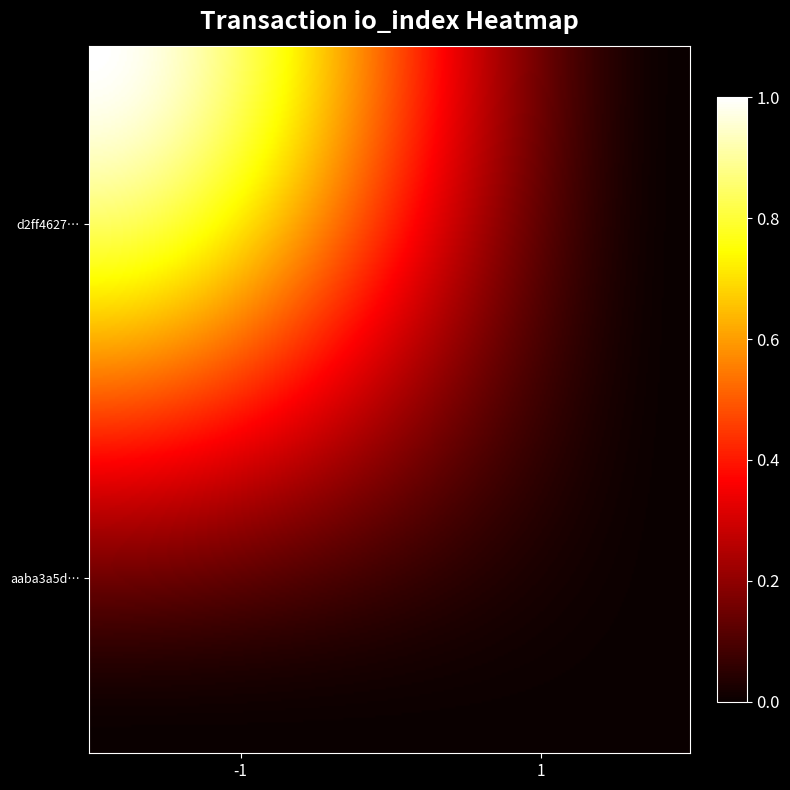

What is the difference between the highest and lowest values at -1?

1